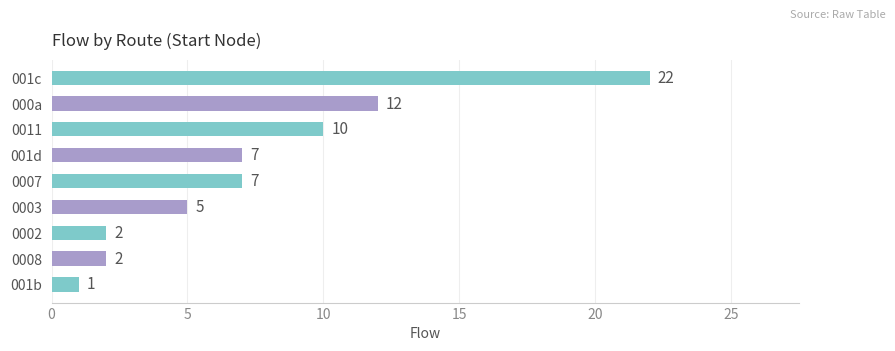

What is the ratio of the value at 0002 to the value at 0003?

0.4